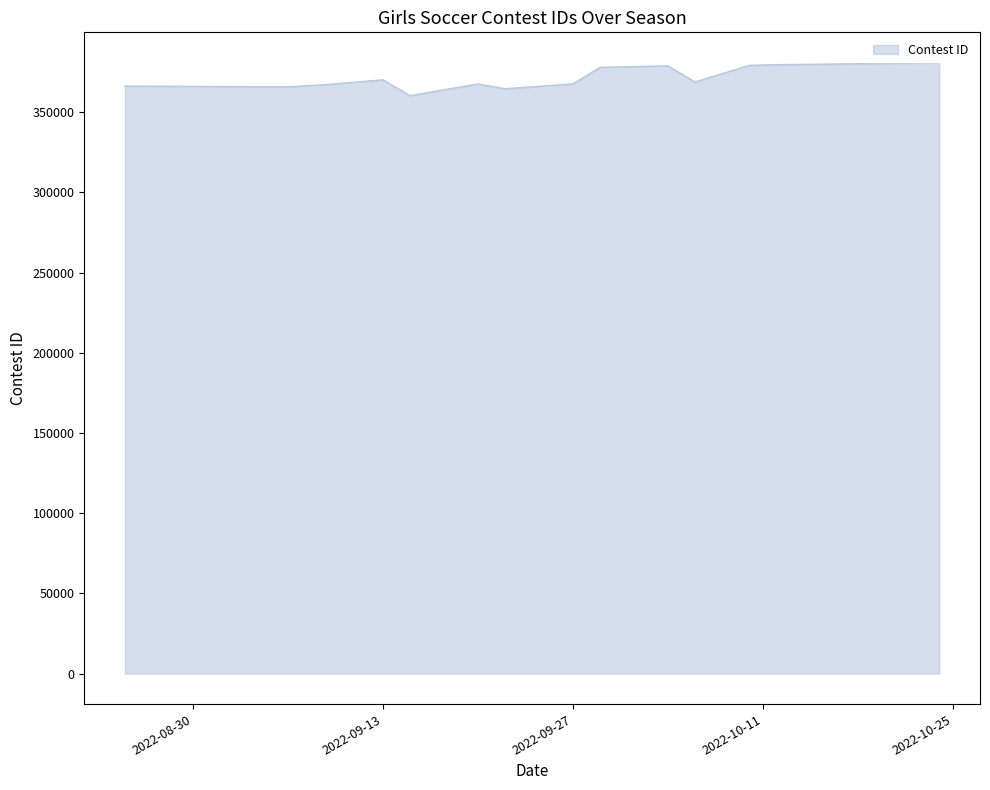

What is the maximum value shown in the chart?

380841